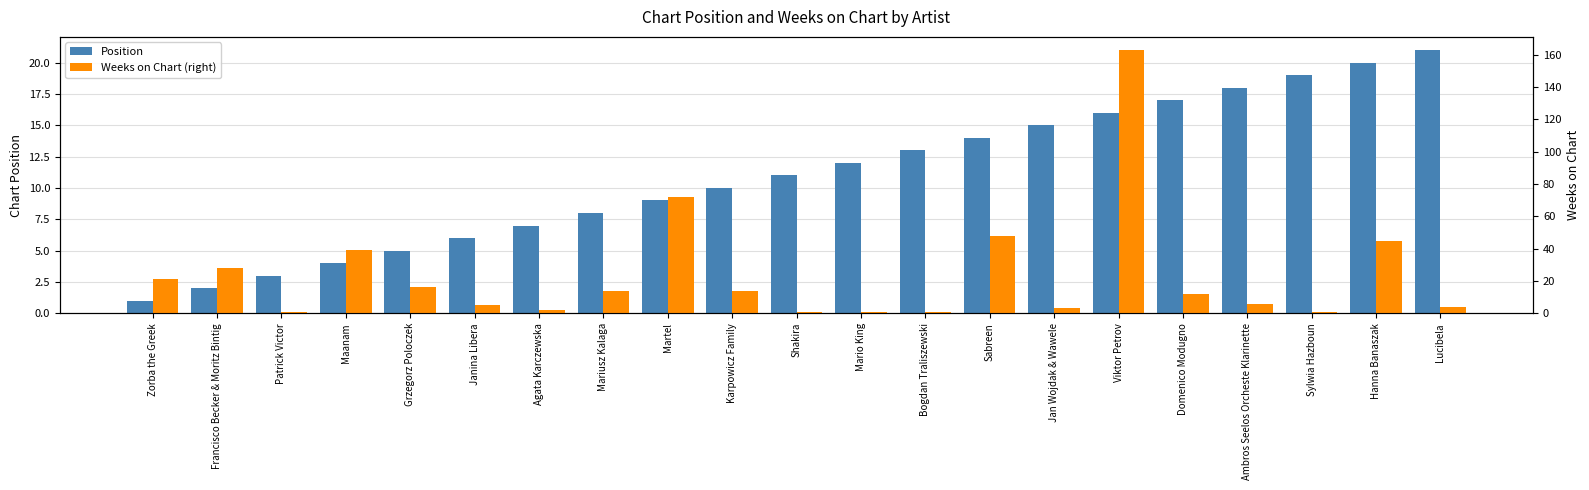

What is the value of the Weeks on Chart (right) bar at the 21st from the left?

4